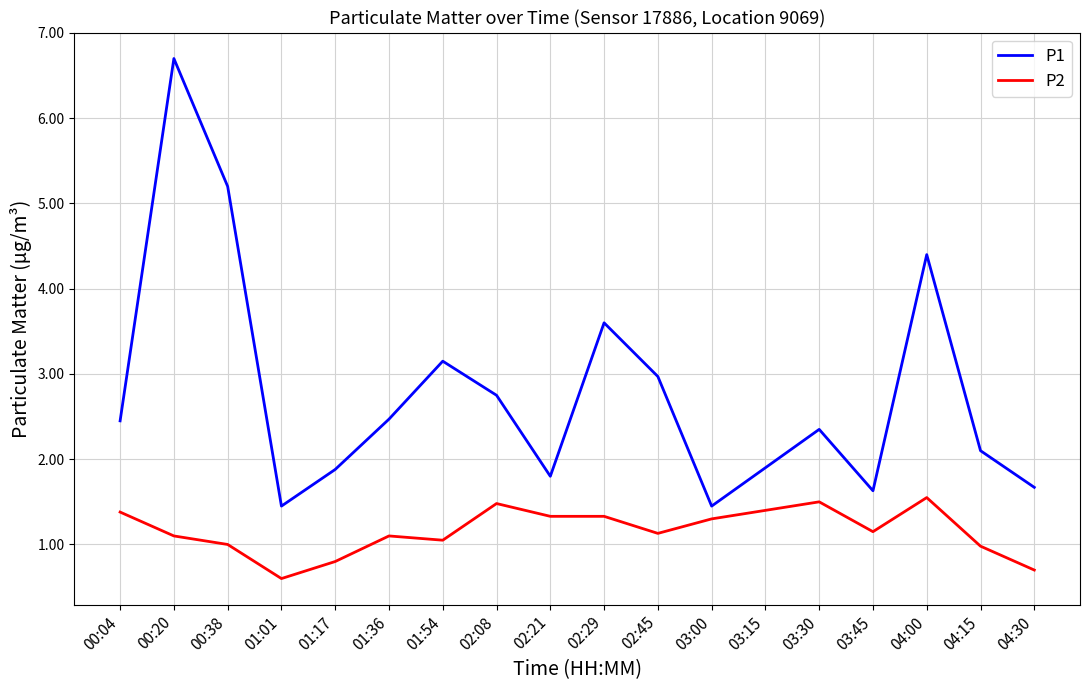

What position from the right is 04:00?

3